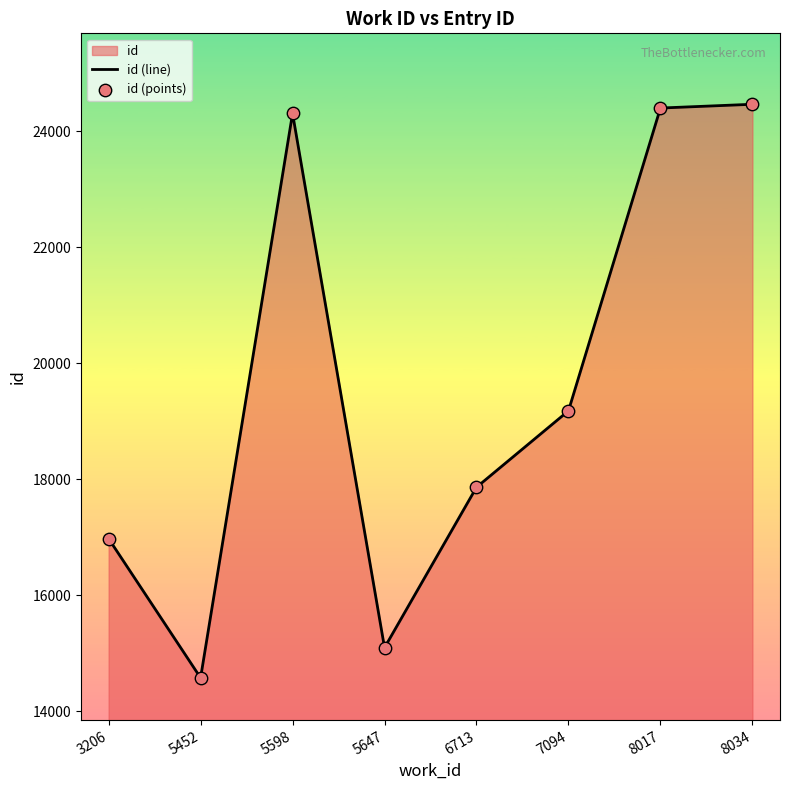

At how many categories does at least one series exceed 21390?

3